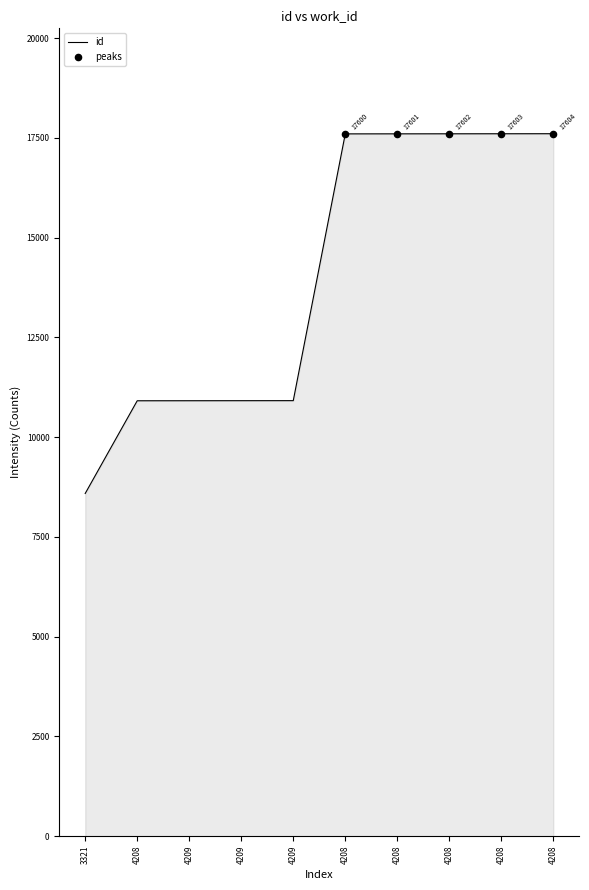

Approximately how many times larger is the value at 4209 compared to 4208?

1.0